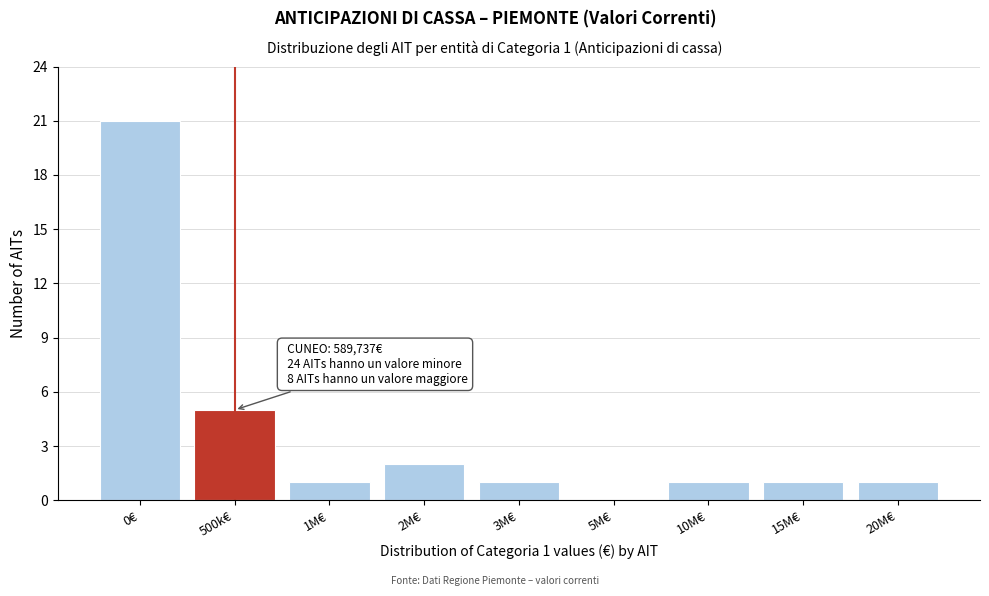

Reading right to left, what are all the values shown in this chart?

20M€=1	15M€=1	10M€=1	5M€=0	3M€=1	2M€=2	1M€=1	500k€=5	0€=21